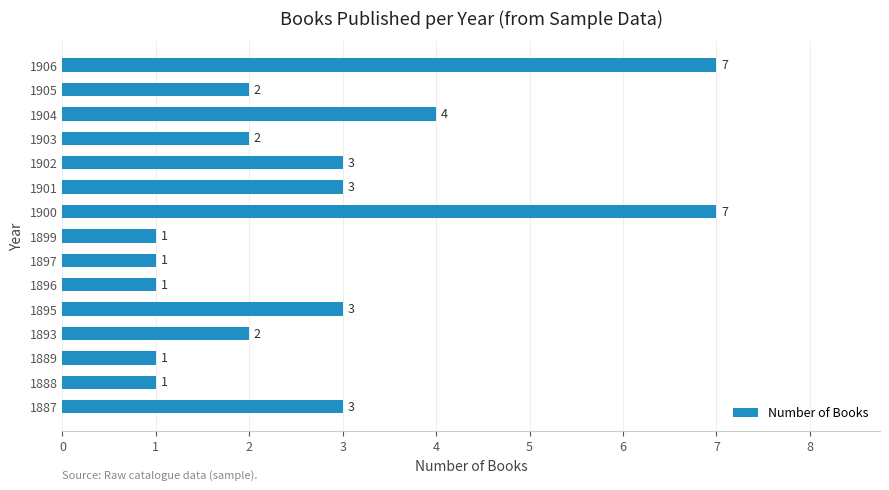

How many categories are shown in the chart?

15